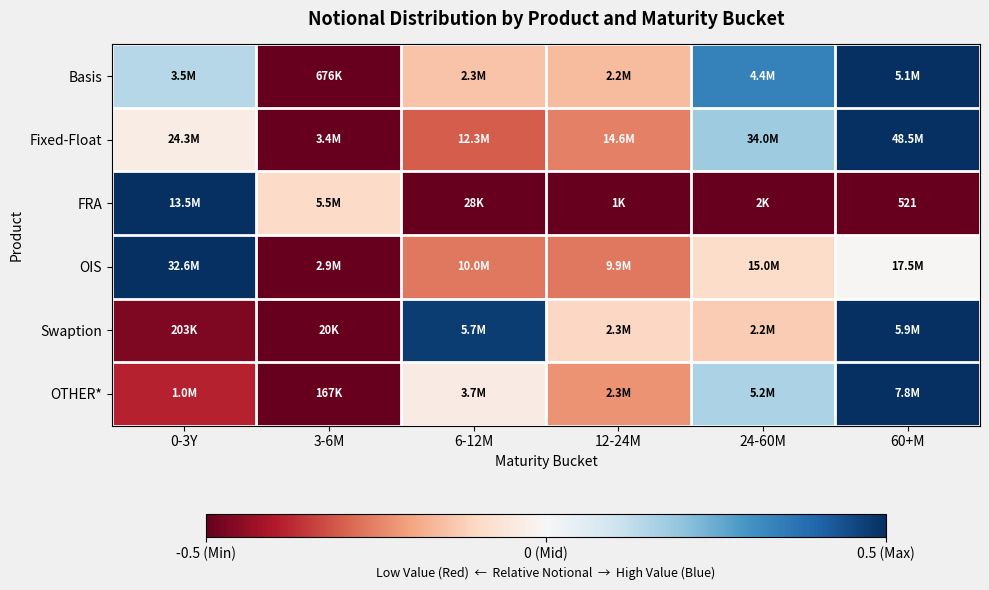

The value of OIS at 0-3Y is 0.5. True or false?

True